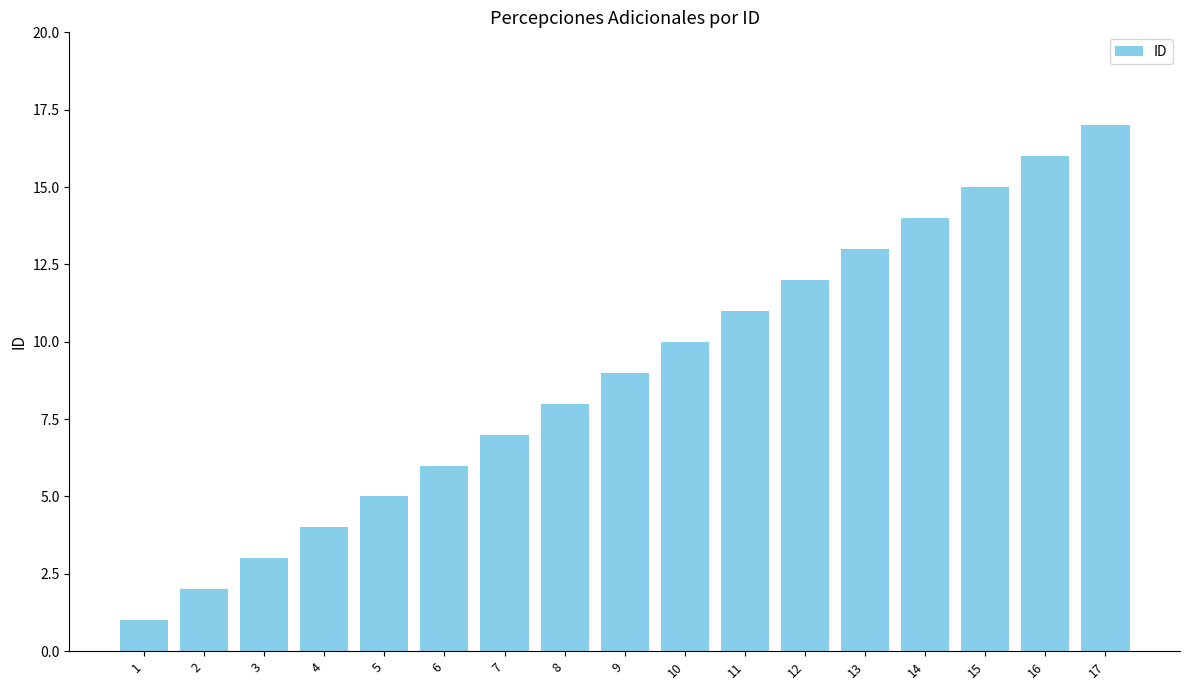

Rank the categories by value from highest to lowest.

17, 16, 15, 14, 13, 12, 11, 10, 9, 8, 7, 6, 5, 4, 3, 2, 1